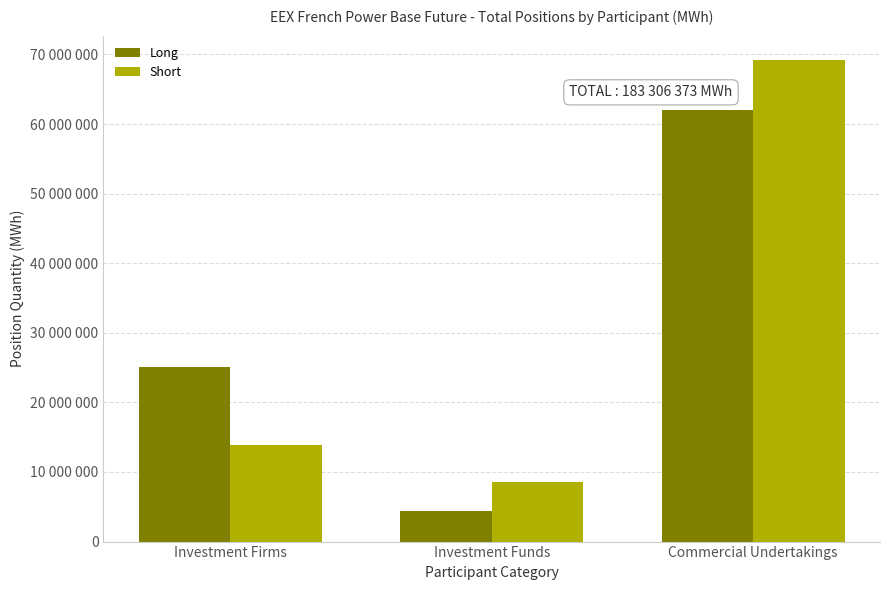

List the labels in order of Short value, largest first.

Commercial Undertakings, Investment Firms, Investment Funds